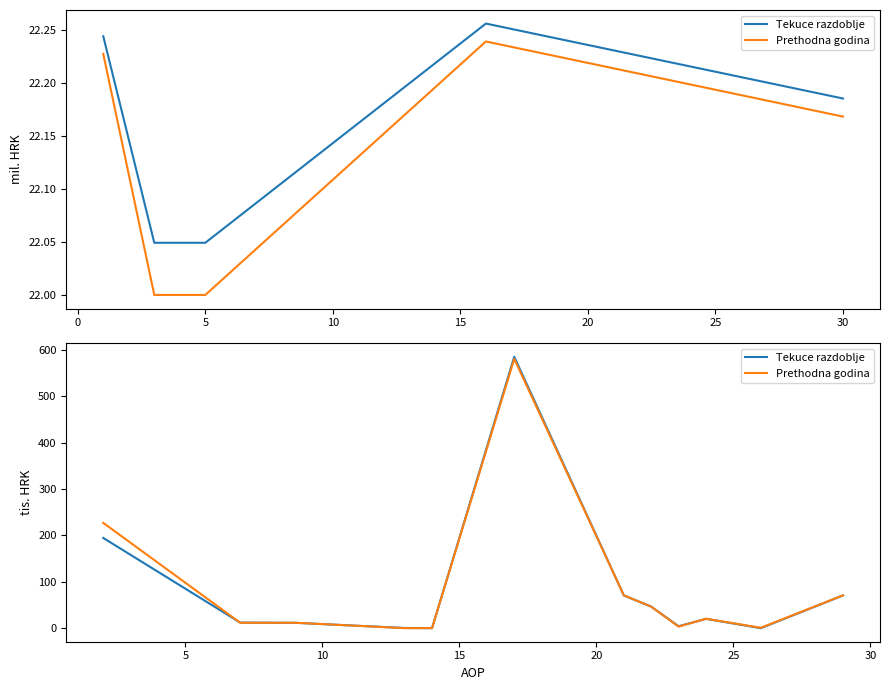

What is the maximum value for Prethodna godina?

580.6